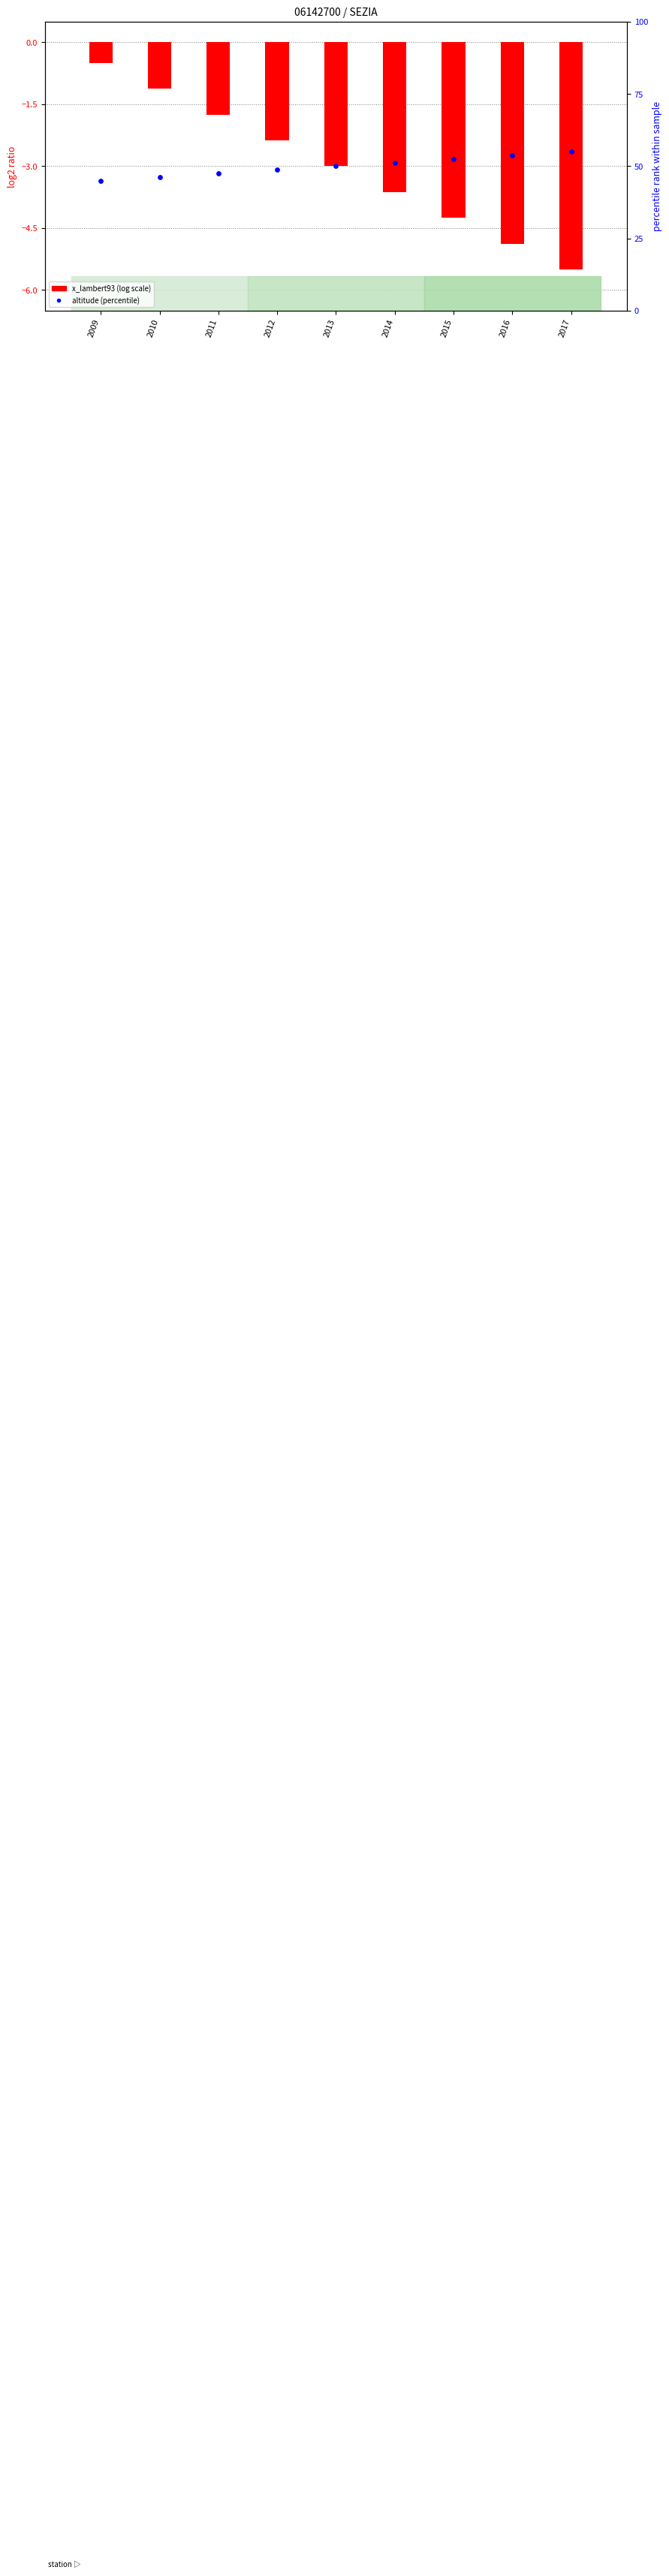

At how many categories does at least one series exceed 1?

9